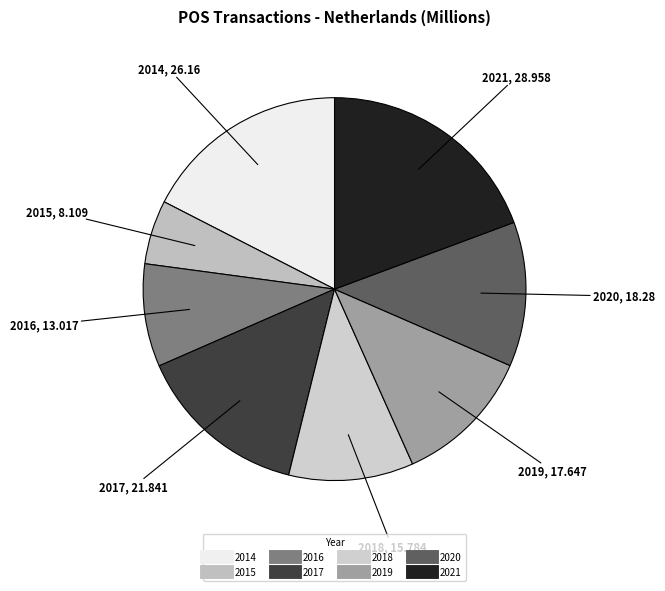

Is it true that 2016 is 1% of the pie?

False